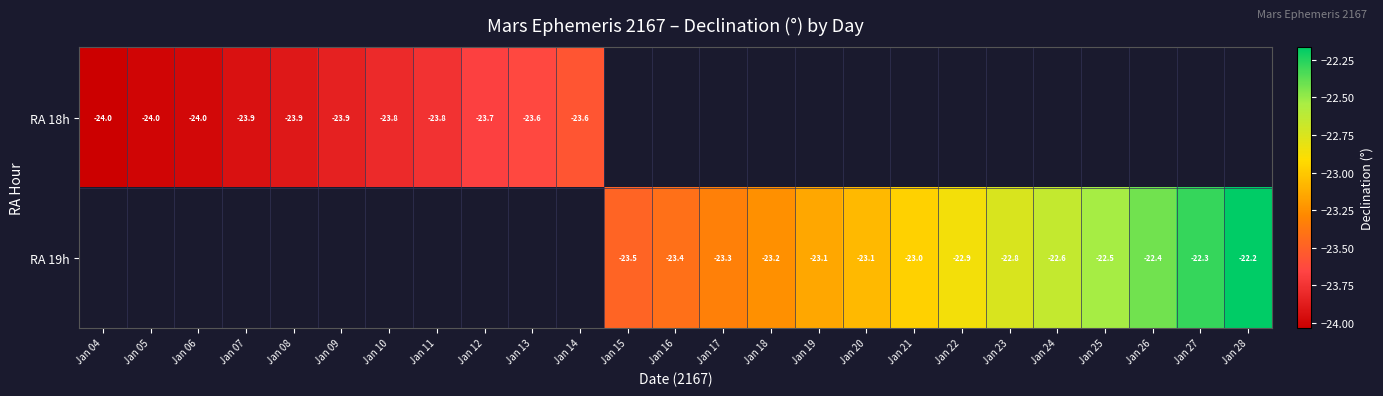

Is the value of RA 19h at Jan 27 greater than the value of RA 18h at Jan 08?

Yes